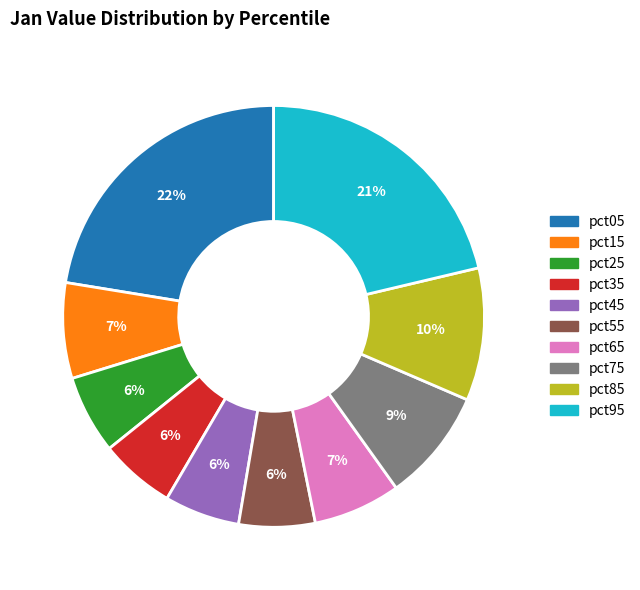

How many slices are in this pie chart?

10